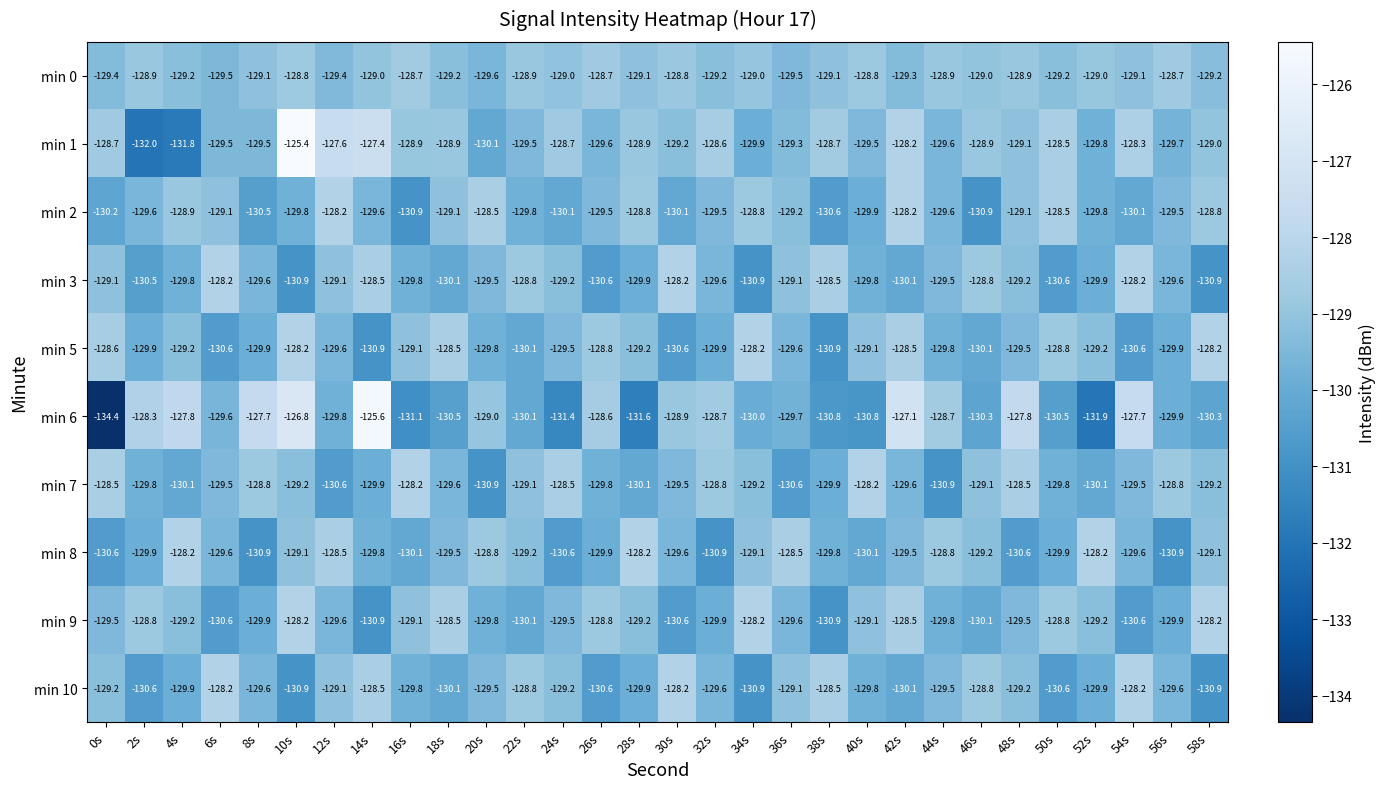

Is it true that min 0 equals -51.4 at 52s?

False